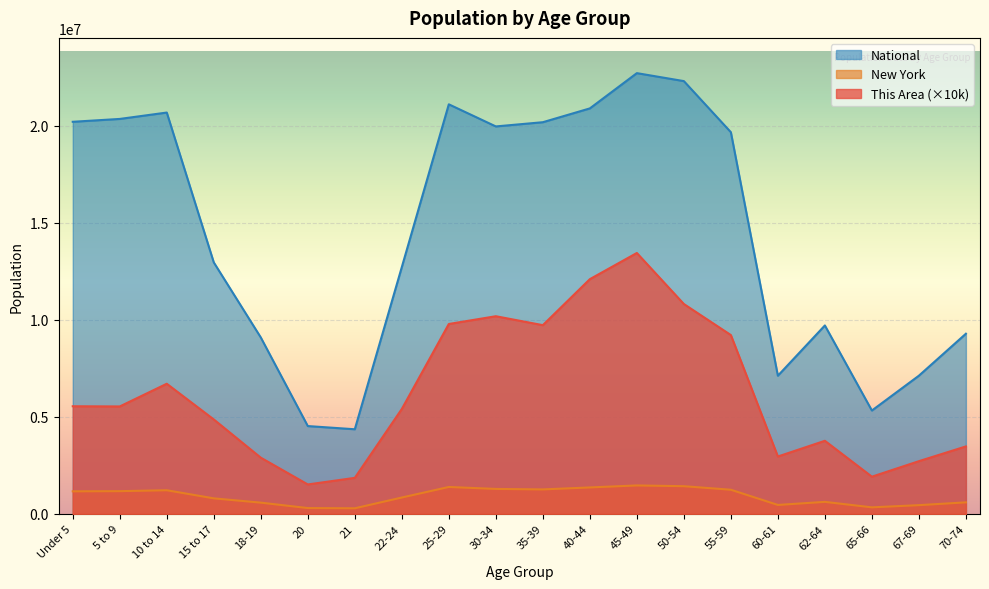

Which category has the highest value across all series?

45-49